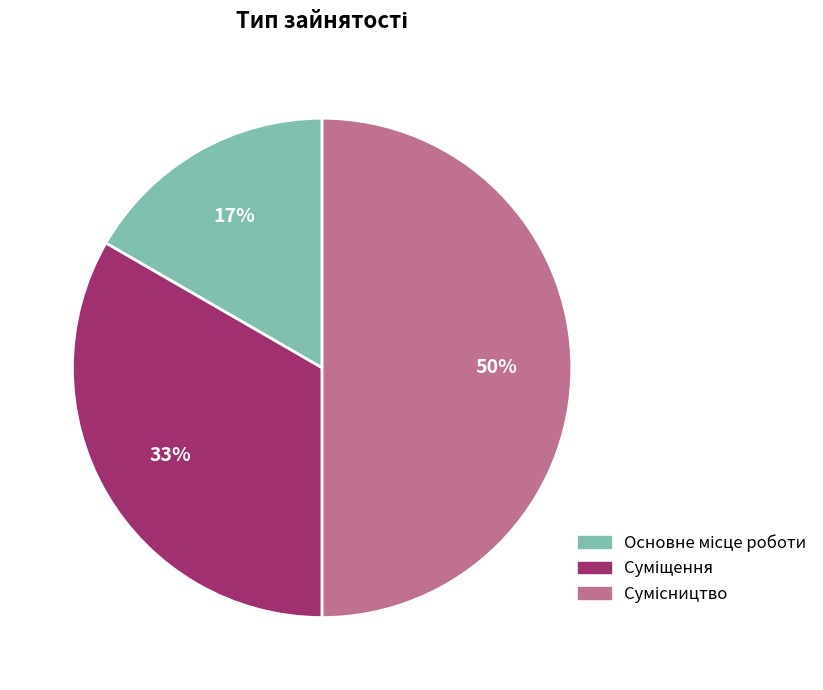

To the nearest percent, what is the difference between the largest and smallest slice percentages?

33%